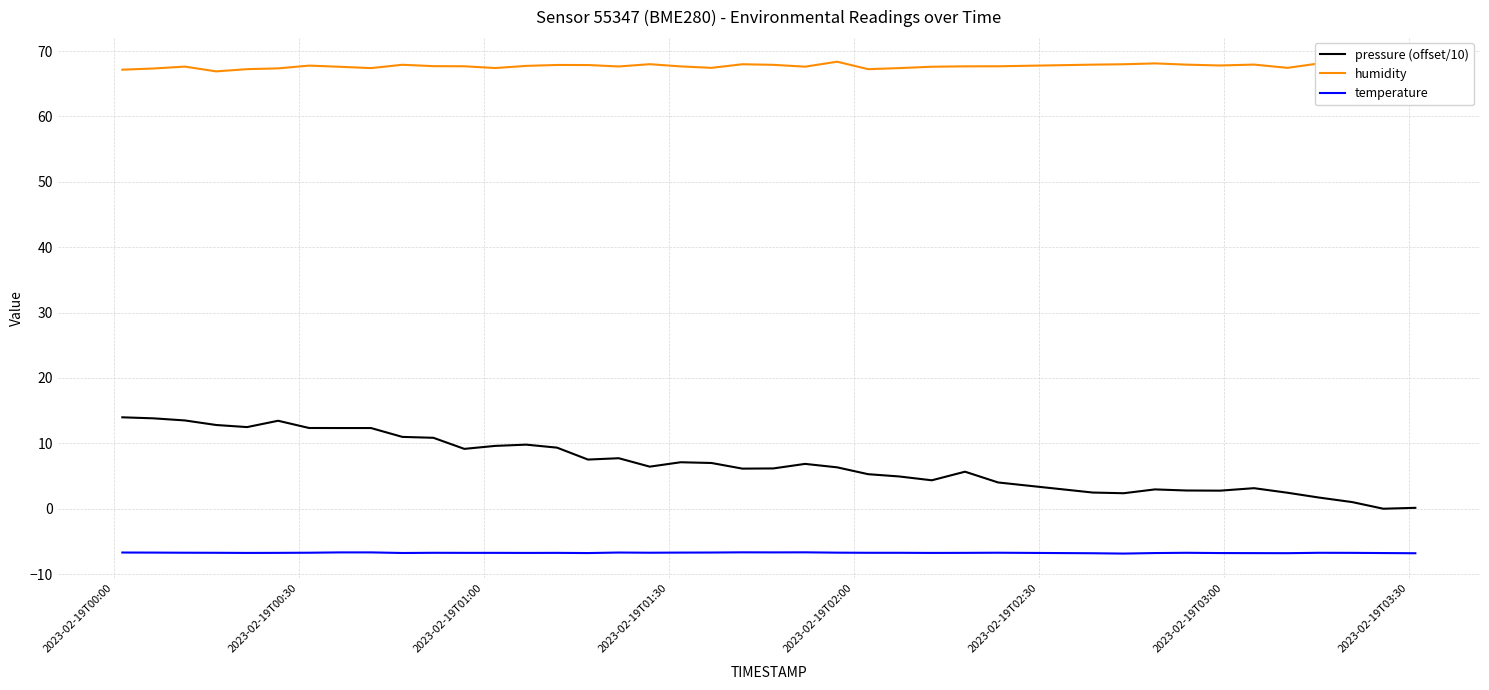

True or false: pressure (offset/10) and temperature cross at least once.

False